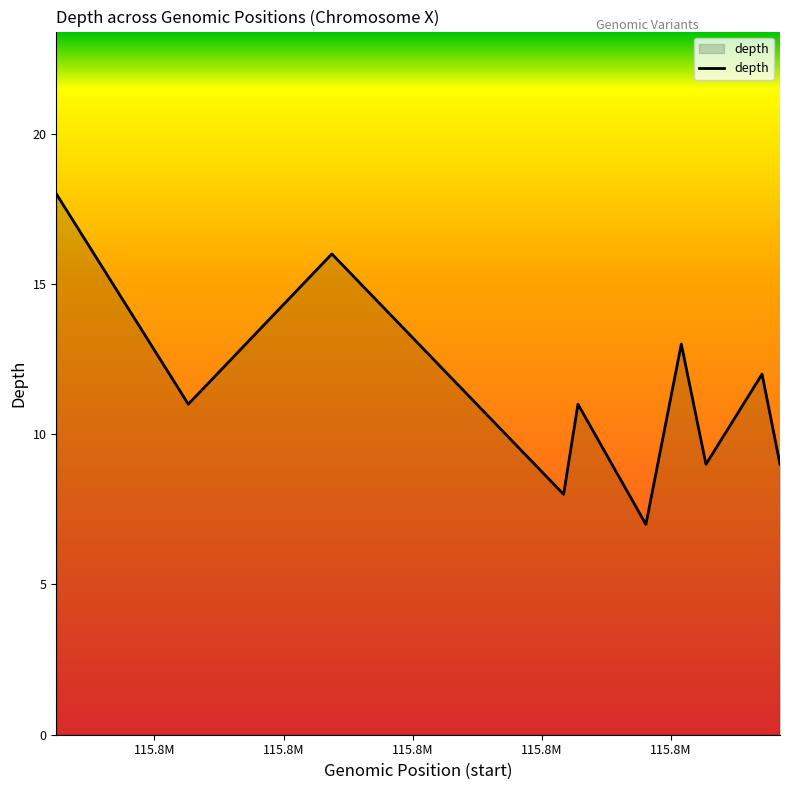

What is the difference between the maximum and minimum values?

11